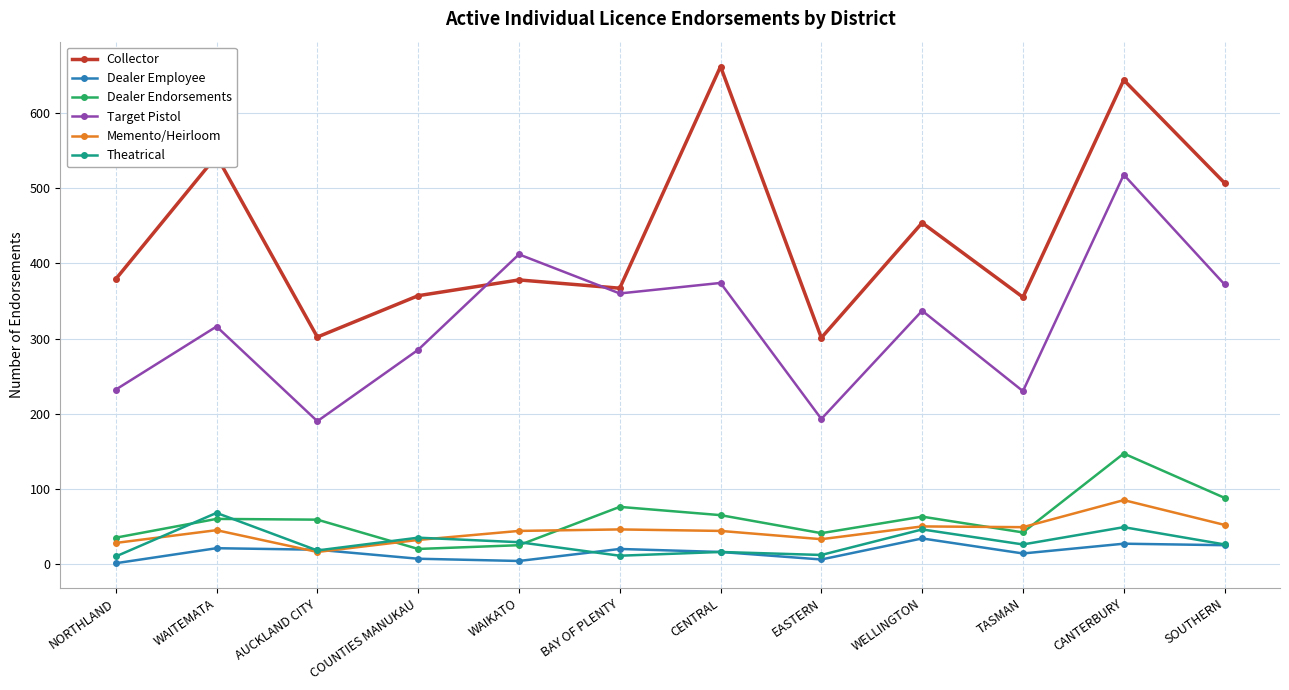

What is the lowest value of the Target Pistol series?

190